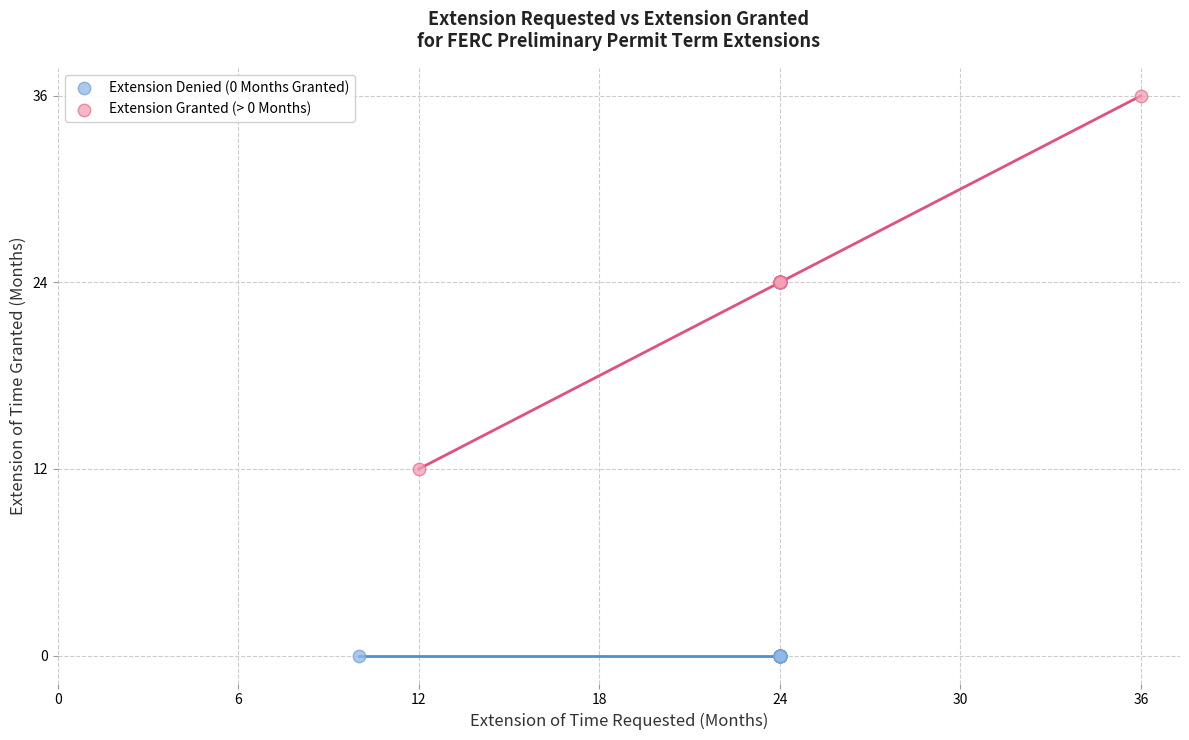

Which series reaches the maximum Y coordinate?

Extension Granted (> 0 Months)